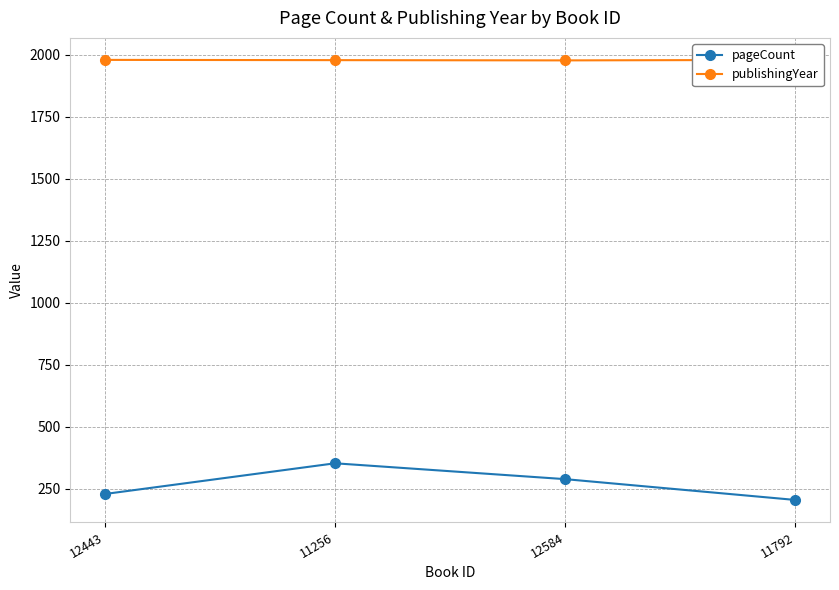

Does the chart display data point markers on the line(s)?

Yes